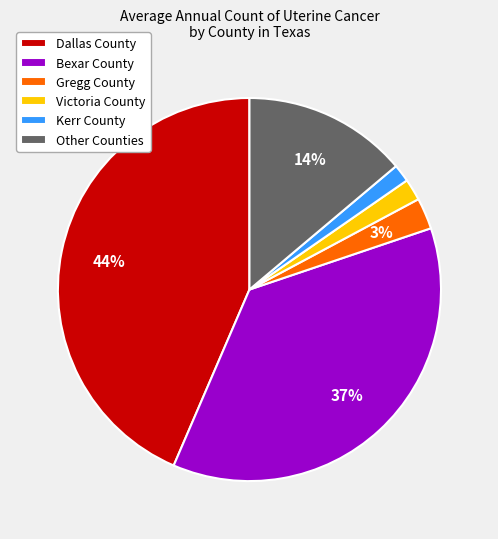

Does Dallas County represent more than half of the total?

No